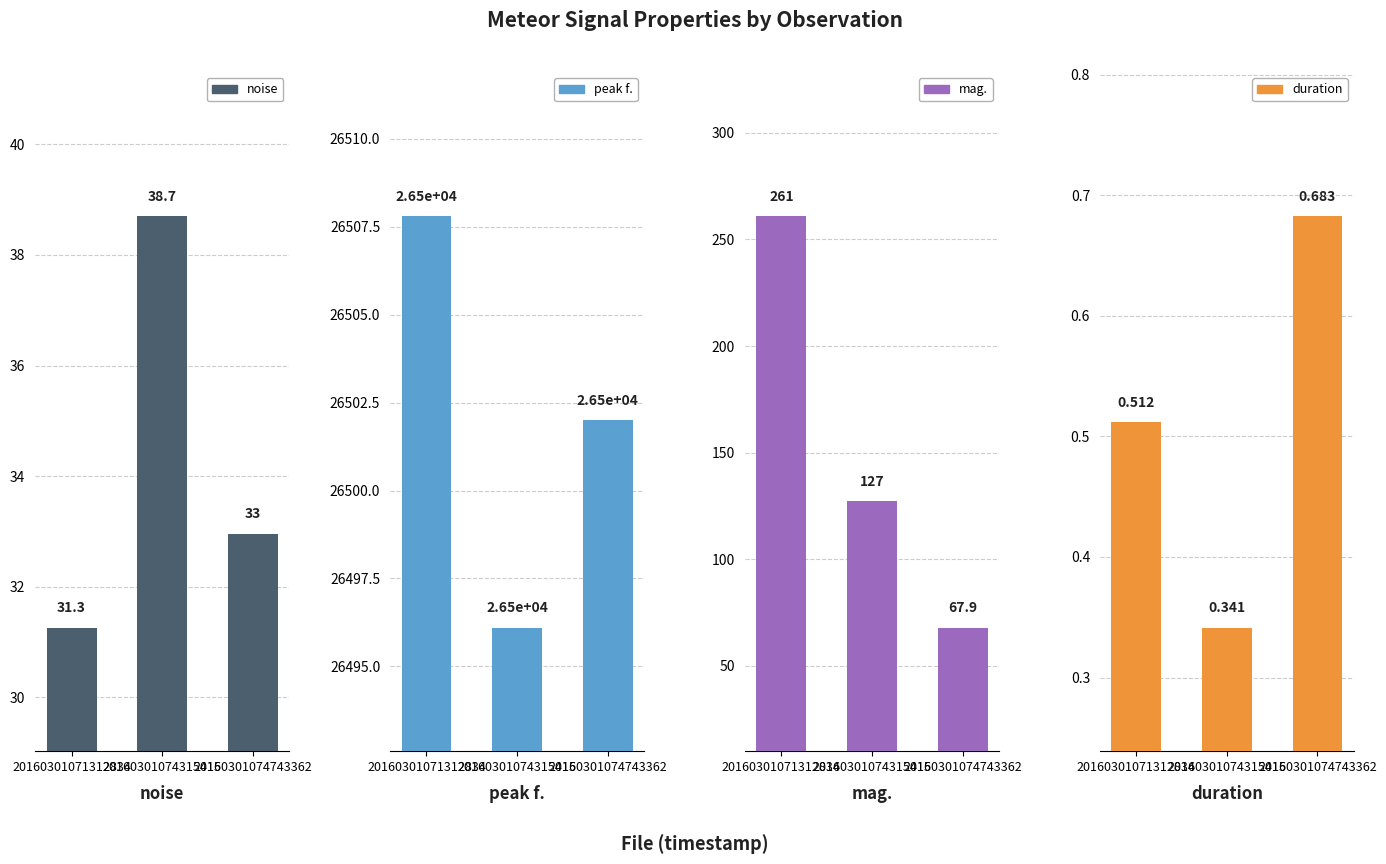

At which category is the sum across all series the highest?

20160301071312834